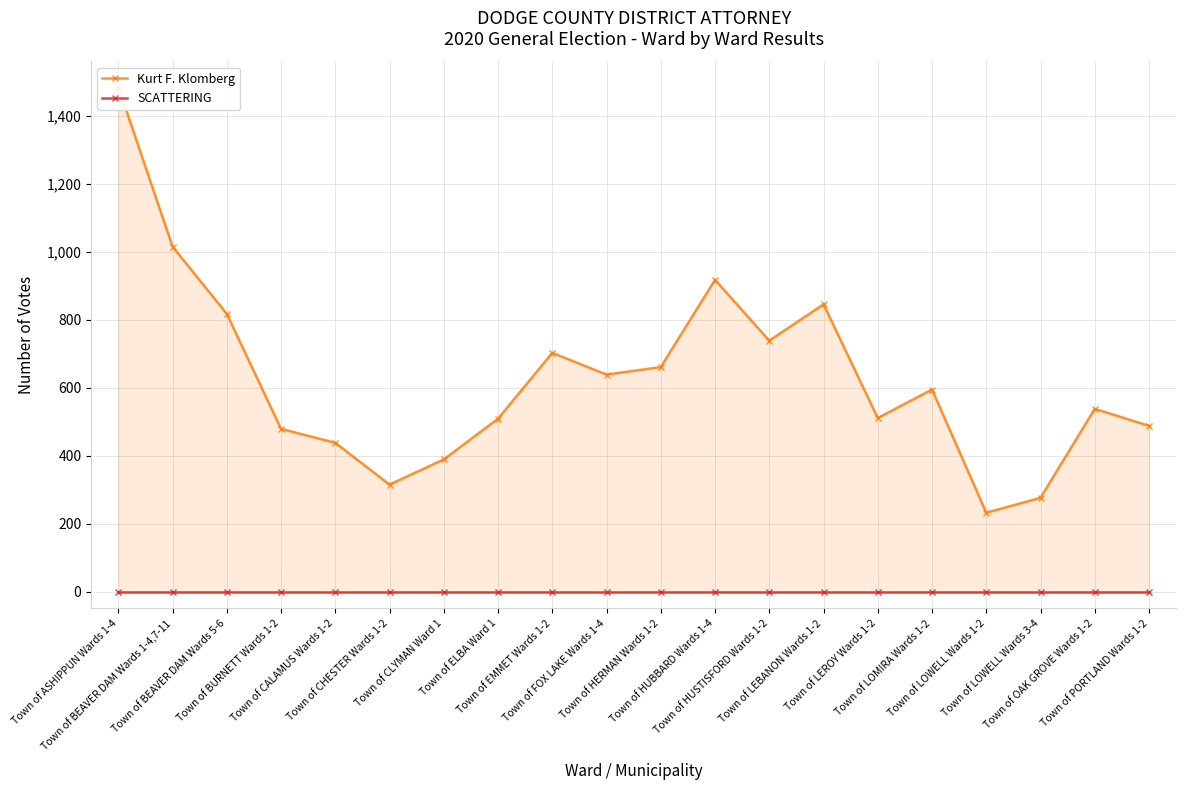

List the labels in order of SCATTERING value, smallest first.

Town of ASHIPPUN Wards 1-4, Town of BEAVER DAM Wards 1-4,7-11, Town of BEAVER DAM Wards 5-6, Town of BURNETT Wards 1-2, Town of CALAMUS Wards 1-2, Town of CHESTER Wards 1-2, Town of CLYMAN Ward 1, Town of ELBA Ward 1, Town of EMMET Wards 1-2, Town of FOX LAKE Wards 1-4, Town of HERMAN Wards 1-2, Town of HUBBARD Wards 1-4, Town of HUSTISFORD Wards 1-2, Town of LEBANON Wards 1-2, Town of LEROY Wards 1-2, Town of LOMIRA Wards 1-2, Town of LOWELL Wards 1-2, Town of LOWELL Wards 3-4, Town of OAK GROVE Wards 1-2, Town of PORTLAND Wards 1-2